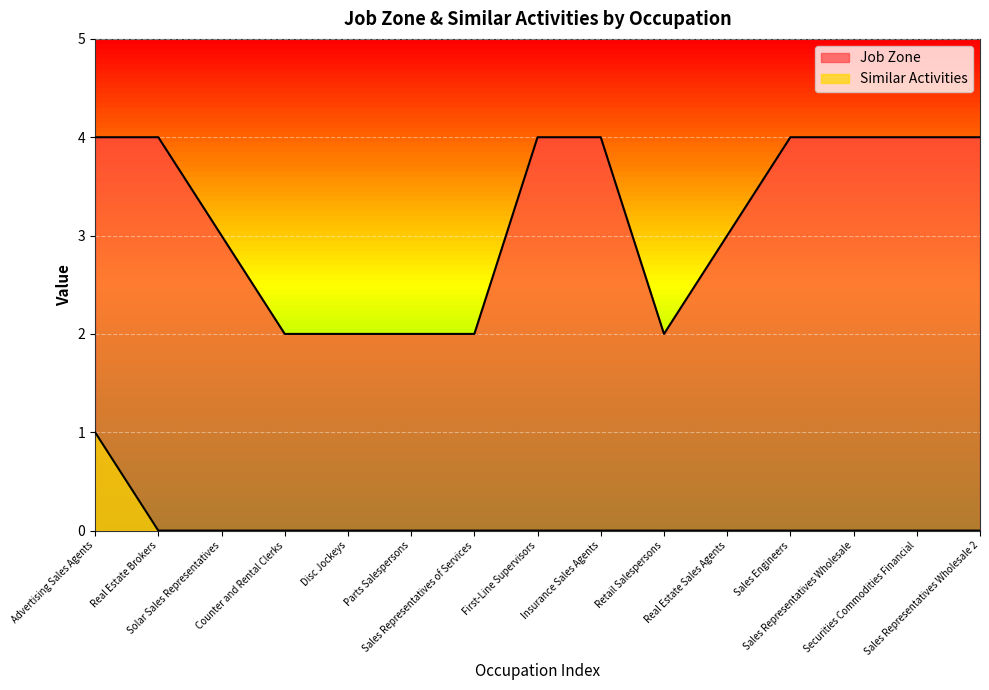

Reading left to right, list all the values displayed in this chart.

Job Zone: Advertising Sales Agents=4	Real Estate Brokers=4	Solar Sales Representatives=3	Counter and Rental Clerks=2	Disc Jockeys=2	Parts Salespersons=2	Sales Representatives of Services=2	First-Line Supervisors=4	Insurance Sales Agents=4	Retail Salespersons=2	Real Estate Sales Agents=3	Sales Engineers=4	Sales Representatives Wholesale=4	Securities Commodities Financial=4	Sales Representatives Wholesale 2=4
Similar Activities: Advertising Sales Agents=1	Real Estate Brokers=0	Solar Sales Representatives=0	Counter and Rental Clerks=0	Disc Jockeys=0	Parts Salespersons=0	Sales Representatives of Services=0	First-Line Supervisors=0	Insurance Sales Agents=0	Retail Salespersons=0	Real Estate Sales Agents=0	Sales Engineers=0	Sales Representatives Wholesale=0	Securities Commodities Financial=0	Sales Representatives Wholesale 2=0